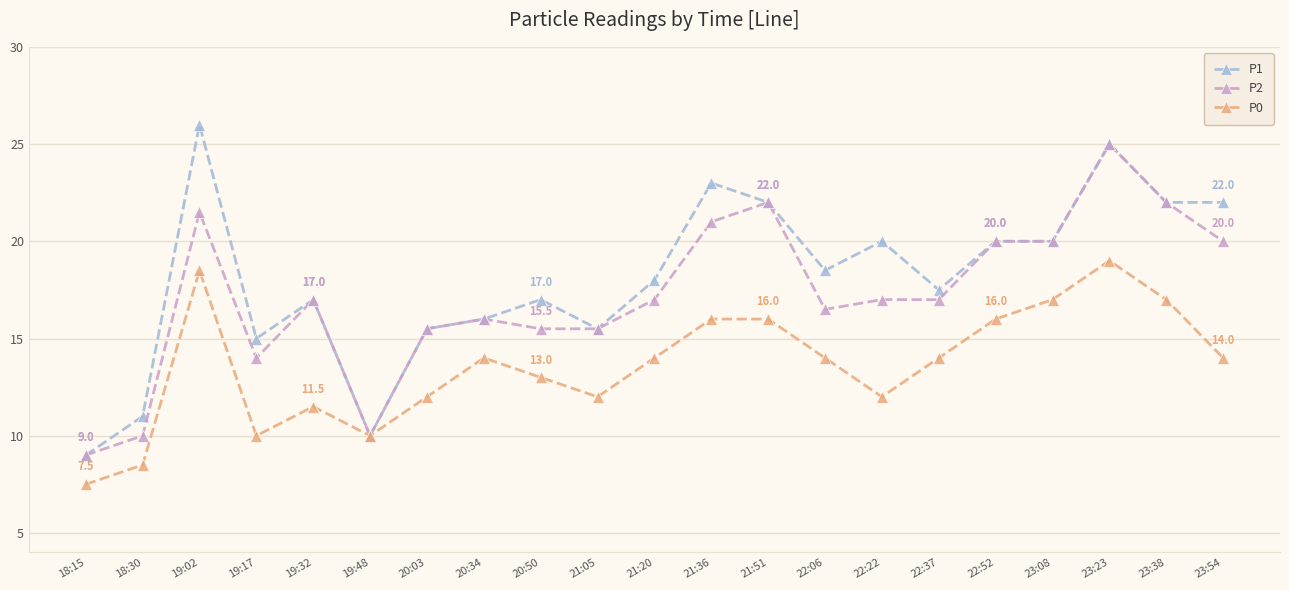

Between 20:50 and 21:20, which series saw the biggest shift?

P2